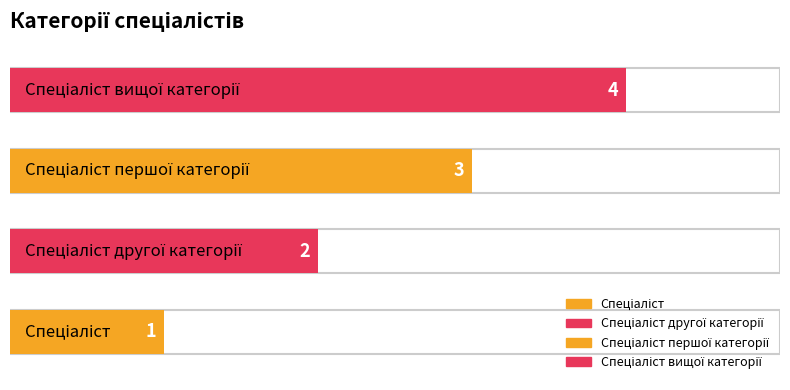

List the labels in order of value, smallest first.

Спеціаліст, Спеціаліст другої категорії, Спеціаліст першої категорії, Спеціаліст вищої категорії